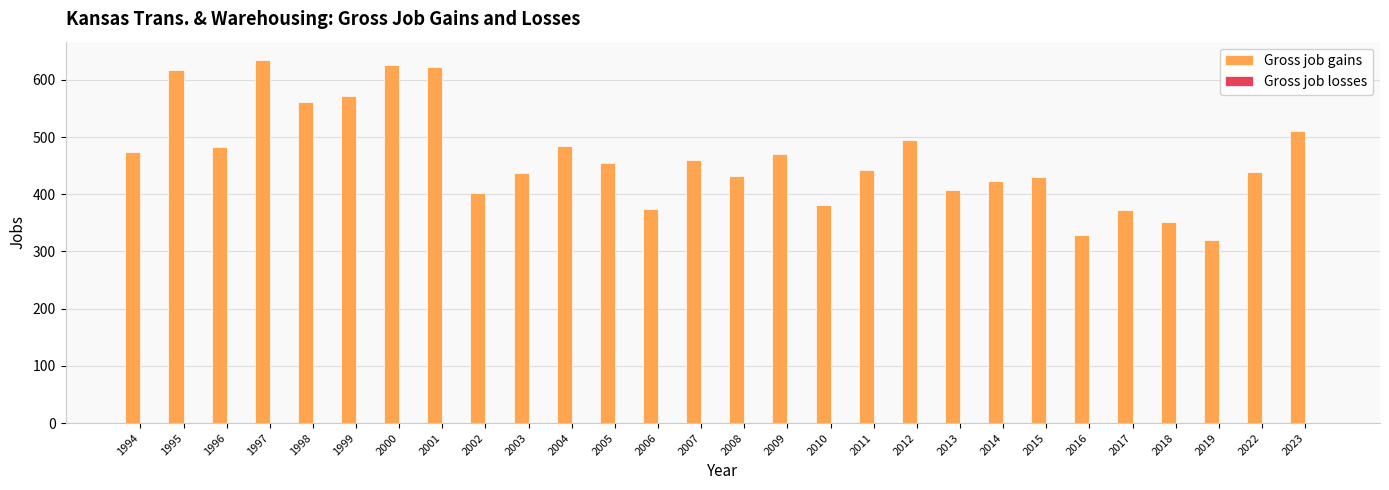

Approximately how many times larger is the value at 2001 compared to 2015?

1.4